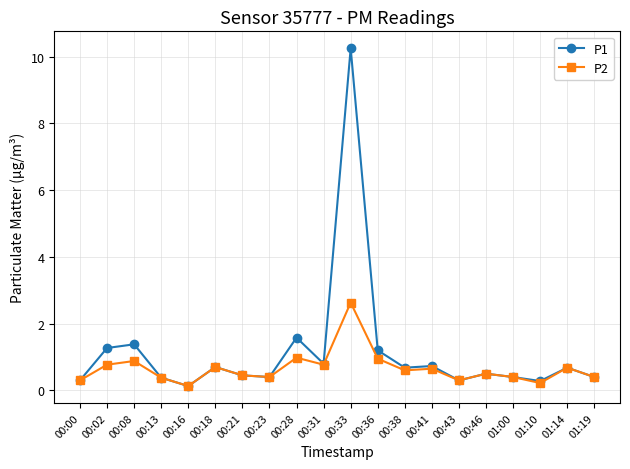

Count the number of categories in the chart.

20